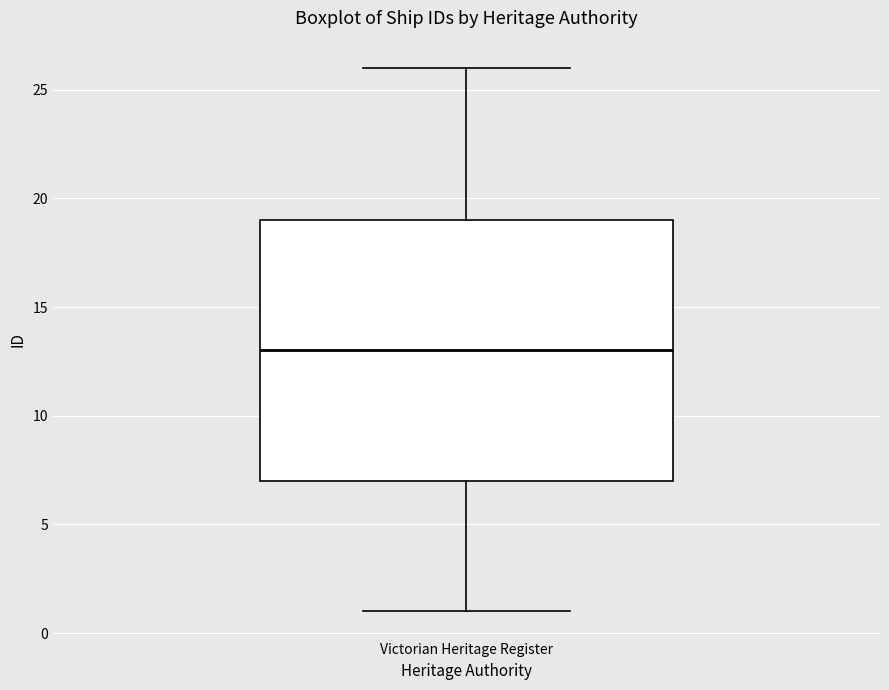

Where does the upper whisker of the box for Victorian Heritage Register end on the y-axis? The values are not printed on the chart, so give them approximately, as read against the axis.

26